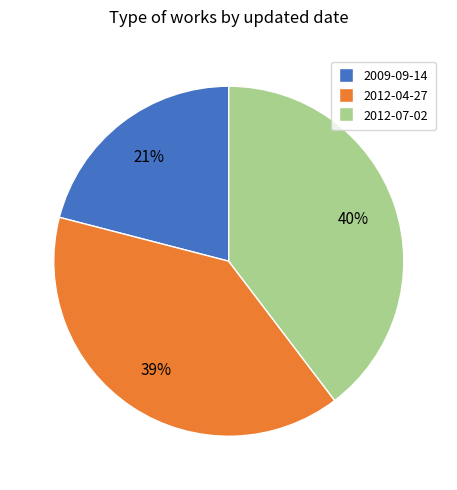

True or false: 2009-09-14 accounts for 12% of the total.

False